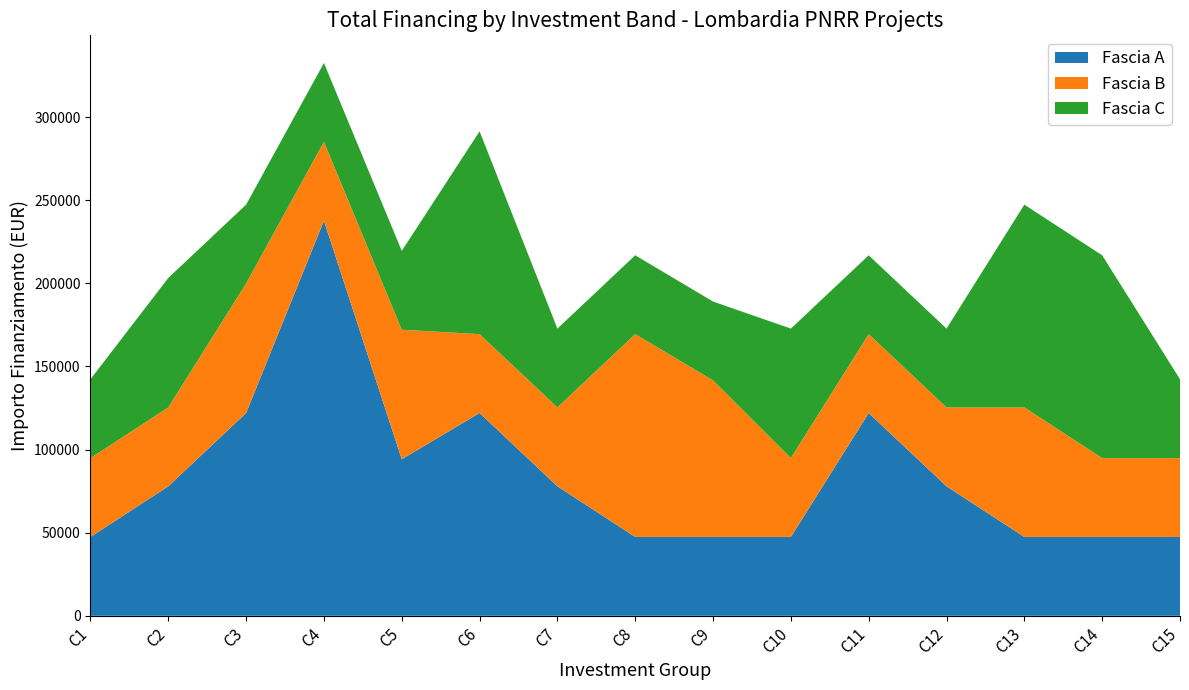

Reading left to right, transcribe all the data shown in this chart.

Fascia A: 47427	77897	121992	237681	94172	121992	77897	47427	47427	47427	121992	77897	47427	47427	47427
Fascia B: 47427	47427	77897	47427	77897	47427	47427	121992	94172	47427	47427	47427	77897	47427	47427
Fascia C: 47427	77897	47427	47427	47427	121992	47427	47427	47427	77897	47427	47427	121992	121992	47427